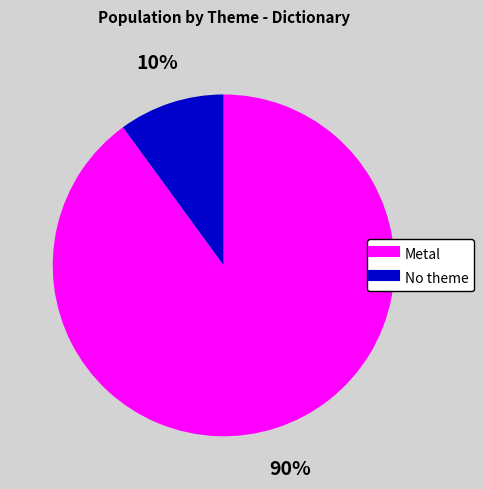

To the nearest percent, what is the difference between the largest and smallest slice percentages?

80%